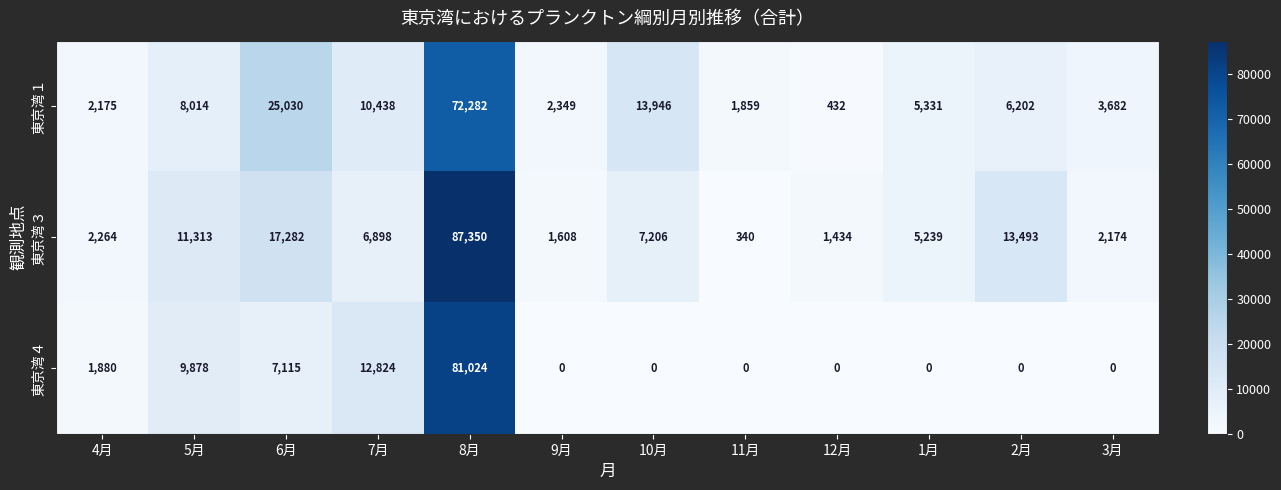

At which label does 東京湾１ first exceed 6202?

5月